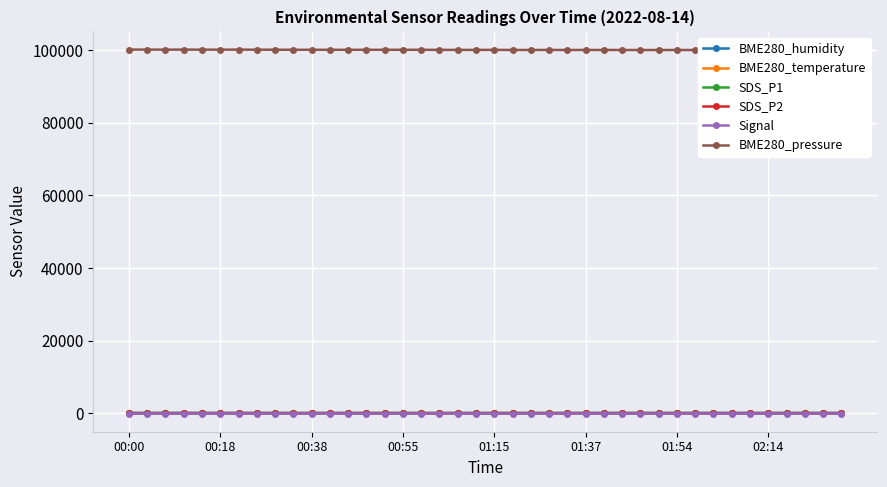

True or false: BME280_temperature and Signal intersect in this chart.

False